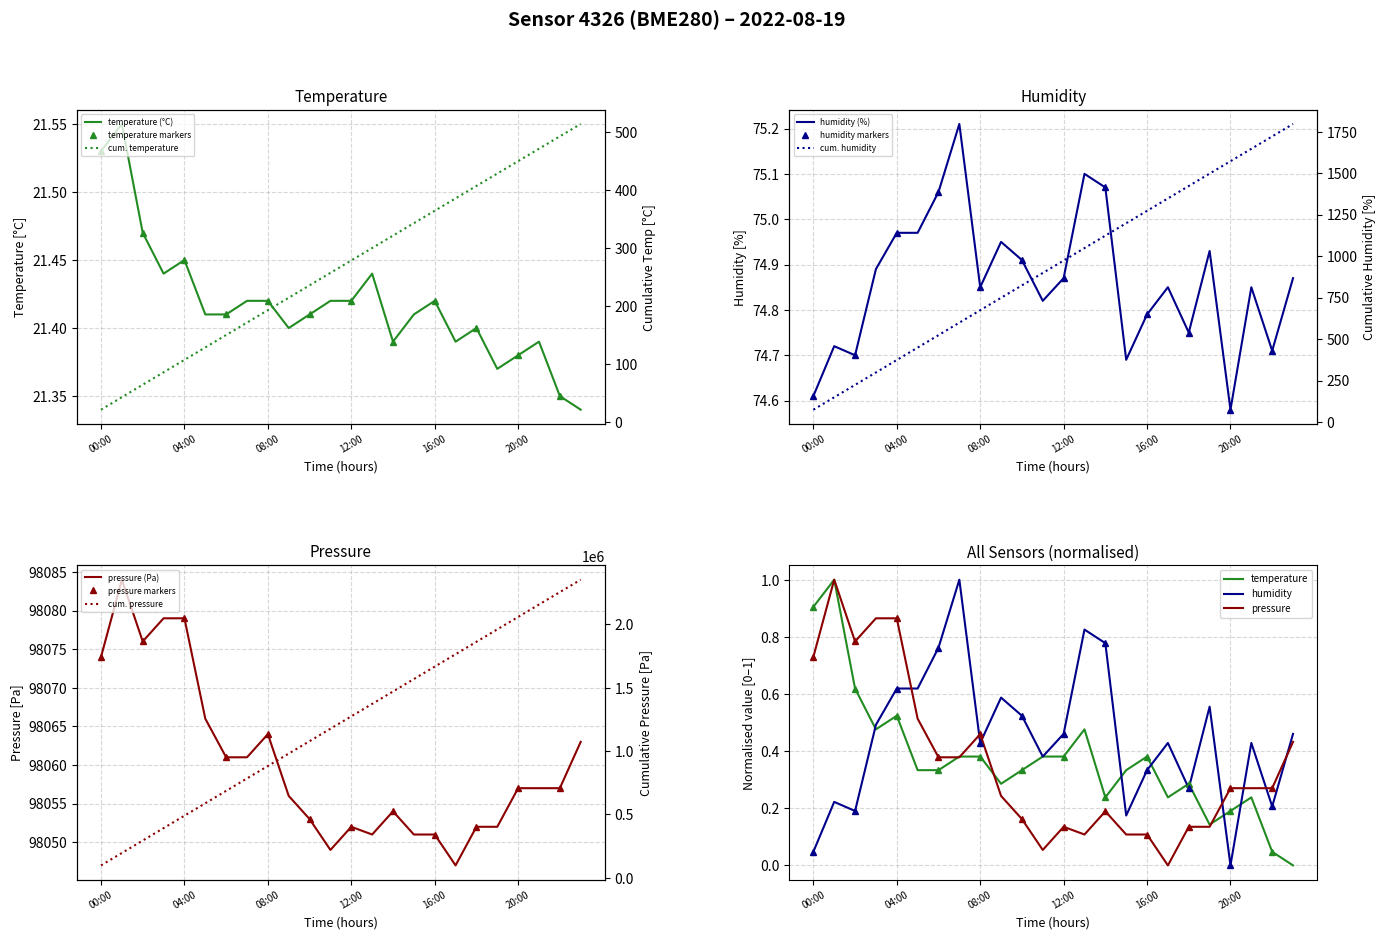

Which series has the largest total across all categories?

pressure